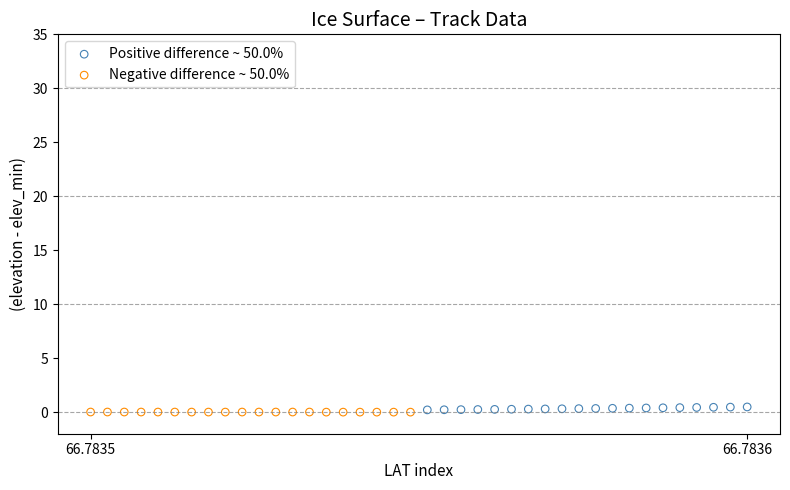

Which series contains the highest Y value?

Positive difference ~ 50.0%